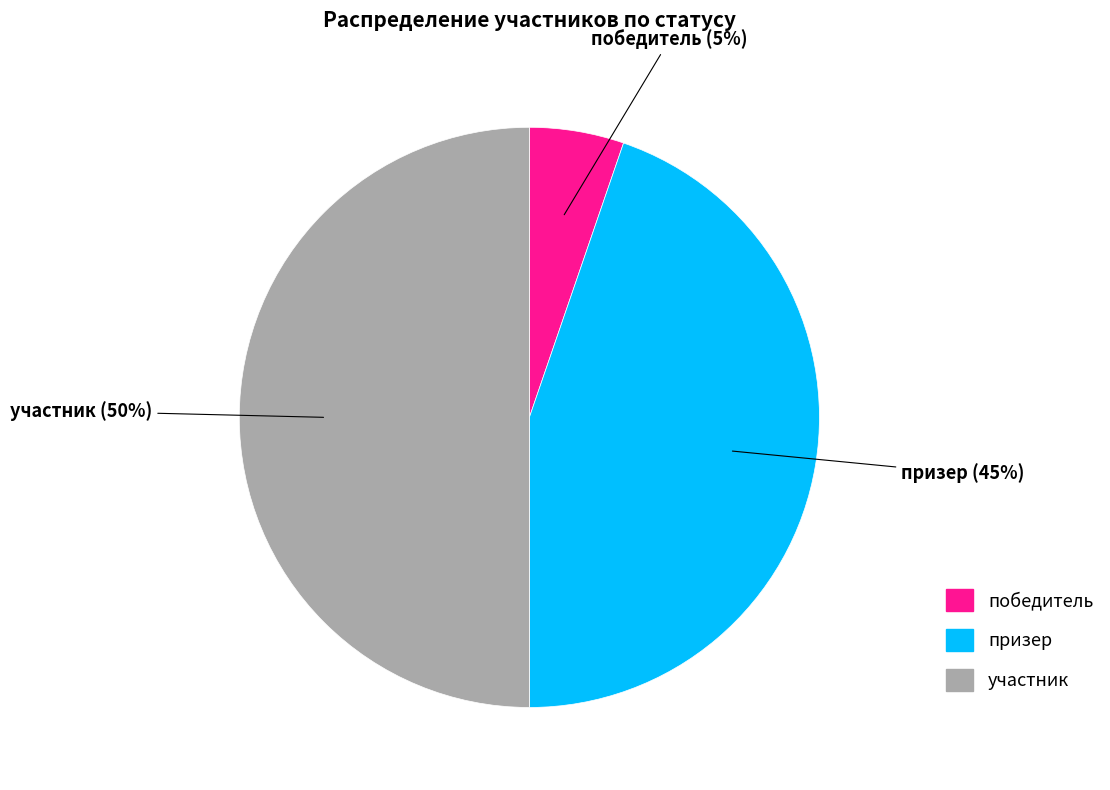

Is победитель the majority of the pie?

No